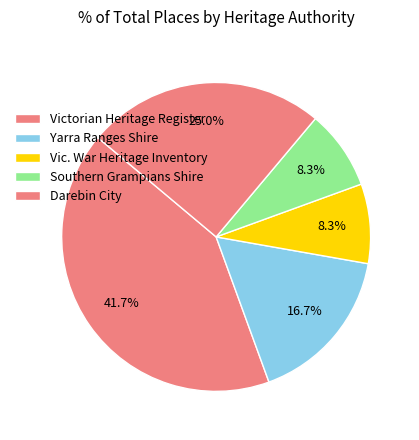

How much of the chart is everything except Darebin City?

75.0%